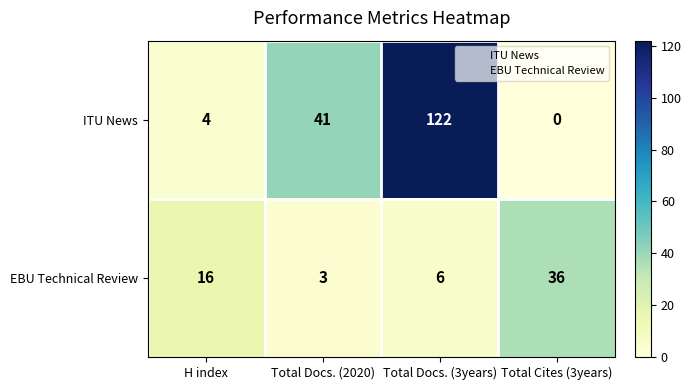

What is the difference between the highest and lowest values at Total Docs. (3years)?

116